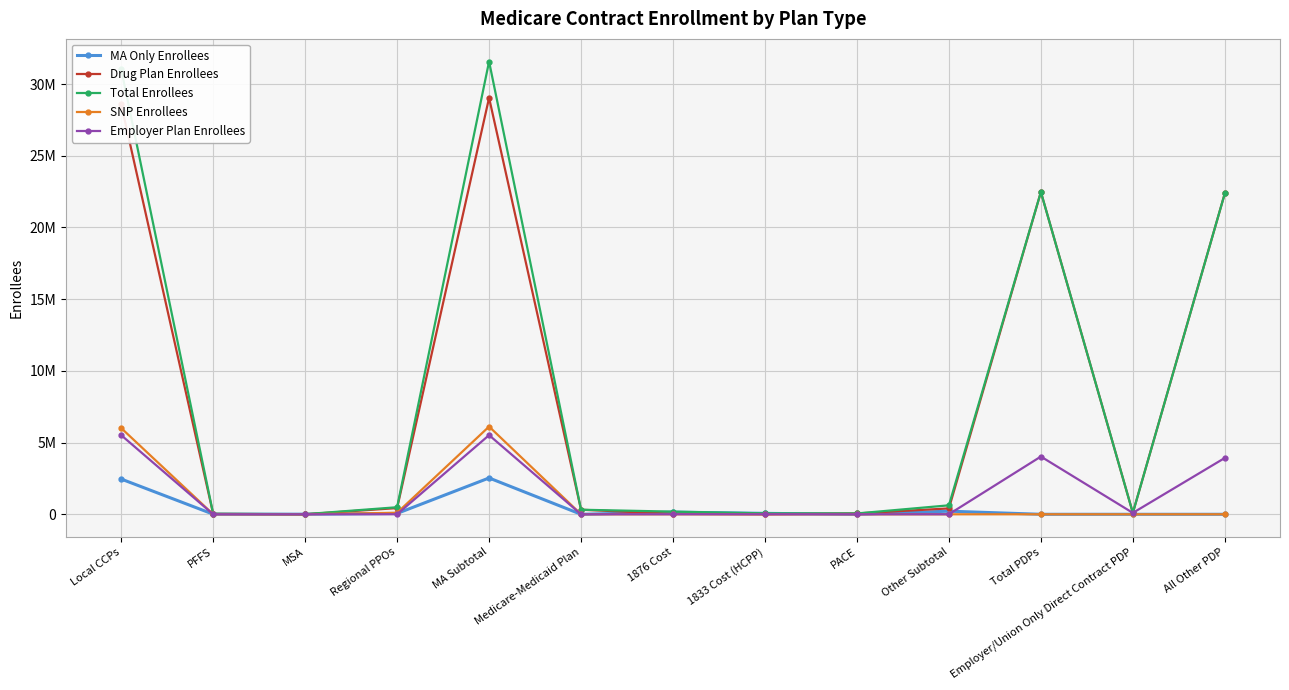

What is the label of the 8th point from the left?

1833 Cost (HCPP)